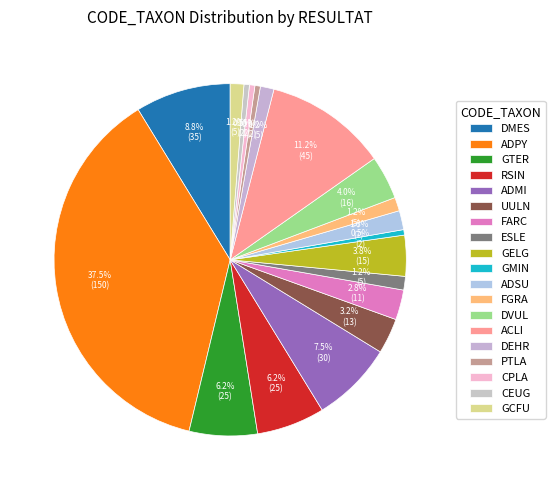

How many slices are in this pie chart?

19